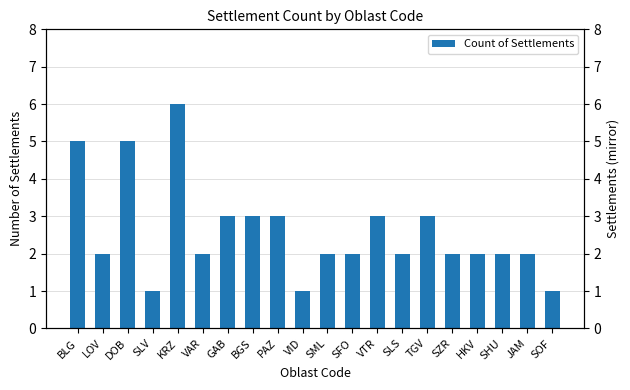

How many distinct data groups are displayed?

1